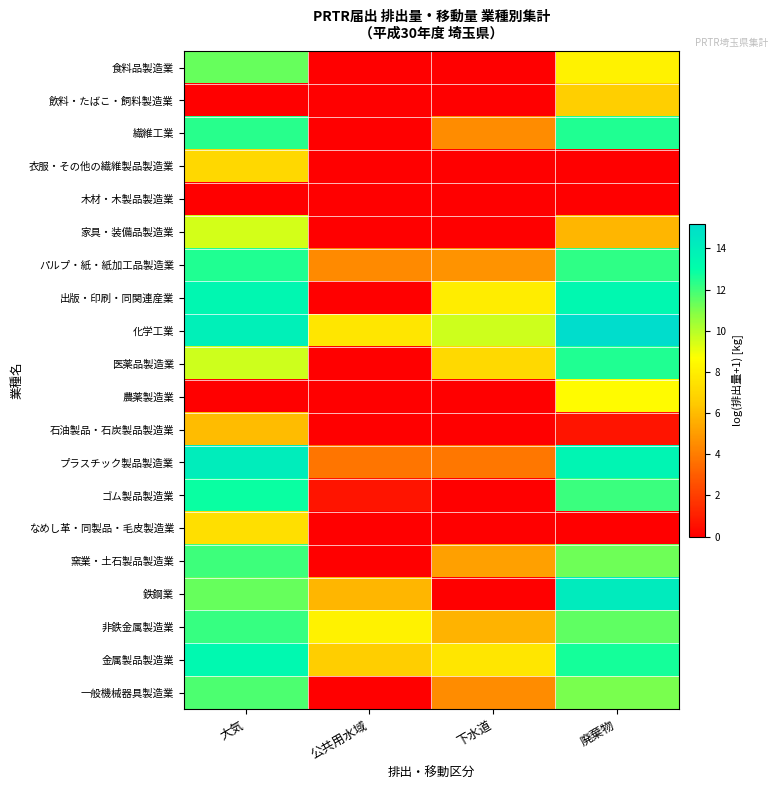

Reading left to right, transcribe all the data shown in this chart.

食料品製造業: 大気=11.4	公共用水域=0.0	下水道=0.0	廃棄物=8.2
飲料・たばこ・飼料製造業: 大気=0.0	公共用水域=0.0	下水道=0.0	廃棄物=6.7
繊維工業: 大気=12.4	公共用水域=0.0	下水道=4.5	廃棄物=12.5
衣服・その他の繊維製品製造業: 大気=7.0	公共用水域=0.0	下水道=0.0	廃棄物=0.0
木材・木製品製造業: 大気=0.0	公共用水域=0.0	下水道=0.0	廃棄物=0.0
家具・装備品製造業: 大気=9.4	公共用水域=0.0	下水道=0.0	廃棄物=5.9
パルプ・紙・紙加工品製造業: 大気=12.5	公共用水域=4.4	下水道=4.7	廃棄物=12.2
出版・印刷・同関連産業: 大気=13.5	公共用水域=0.0	下水道=7.9	廃棄物=13.5
化学工業: 大気=13.9	公共用水域=7.6	下水道=9.6	廃棄物=15.2
医薬品製造業: 大気=9.6	公共用水域=0.0	下水道=7.1	廃棄物=12.5
農薬製造業: 大気=0.0	公共用水域=0.0	下水道=0.0	廃棄物=8.5
石油製品・石炭製品製造業: 大気=6.0	公共用水域=0.0	下水道=0.0	廃棄物=0.7
プラスチック製品製造業: 大気=14.1	公共用水域=3.8	下水道=3.8	廃棄物=13.6
ゴム製品製造業: 大気=12.9	公共用水域=0.7	下水道=0.0	廃棄物=12.1
なめし革・同製品・毛皮製造業: 大気=7.3	公共用水域=0.0	下水道=0.0	廃棄物=0.0
窯業・土石製品製造業: 大気=12.0	公共用水域=0.0	下水道=5.1	廃棄物=11.3
鉄鋼業: 大気=11.3	公共用水域=5.9	下水道=0.0	廃棄物=14.2
非鉄金属製造業: 大気=12.1	公共用水域=8.2	下水道=5.8	廃棄物=11.5
金属製品製造業: 大気=13.4	公共用水域=6.6	下水道=7.6	廃棄物=12.7
一般機械器具製造業: 大気=11.8	公共用水域=0.0	下水道=4.5	廃棄物=11.1